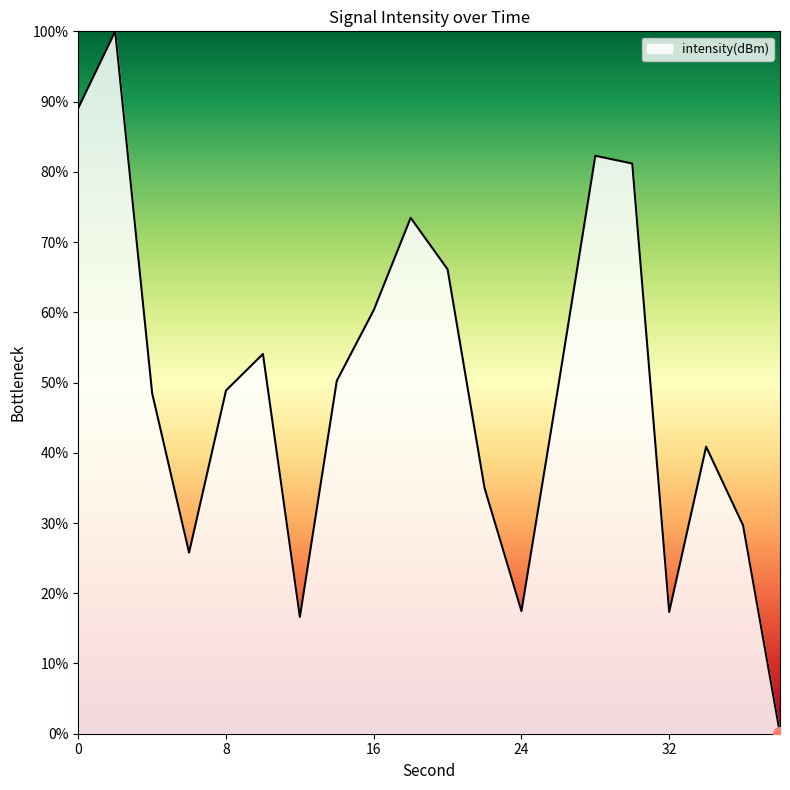

How many distinct data groups are displayed?

1